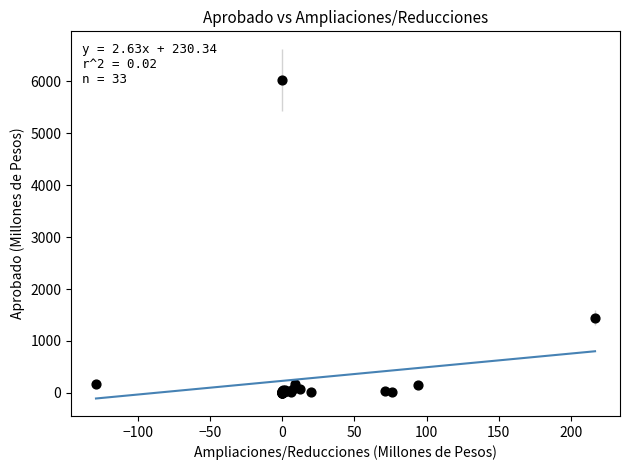

What Y value in the scatter plot is closest to 3014?

1447.2